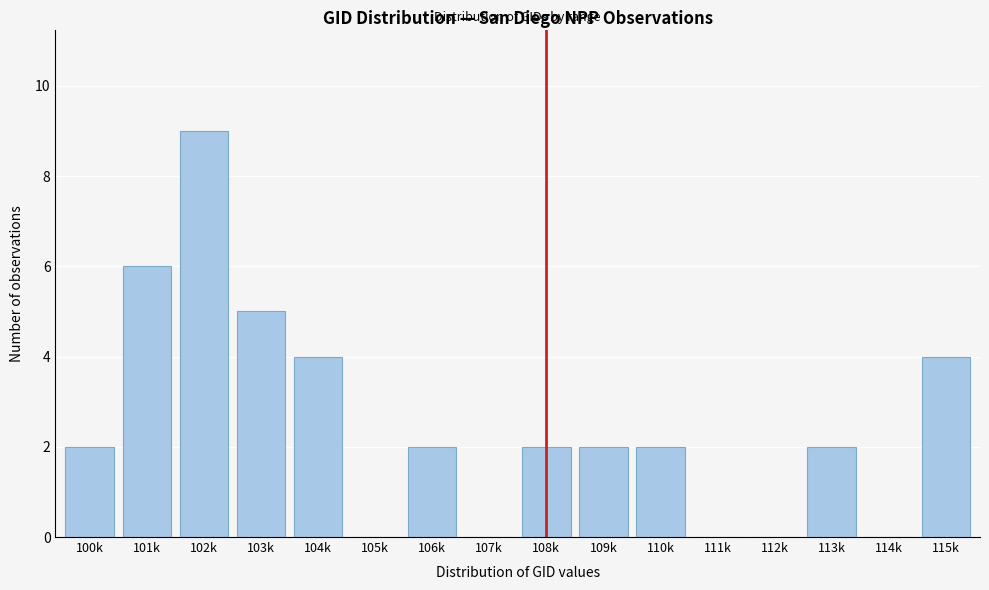

Reading left to right, transcribe all the data shown in this chart.

100k=2	101k=6	102k=9	103k=5	104k=4	105k=0	106k=2	107k=0	108k=2	109k=2	110k=2	111k=0	112k=0	113k=2	114k=0	115k=4